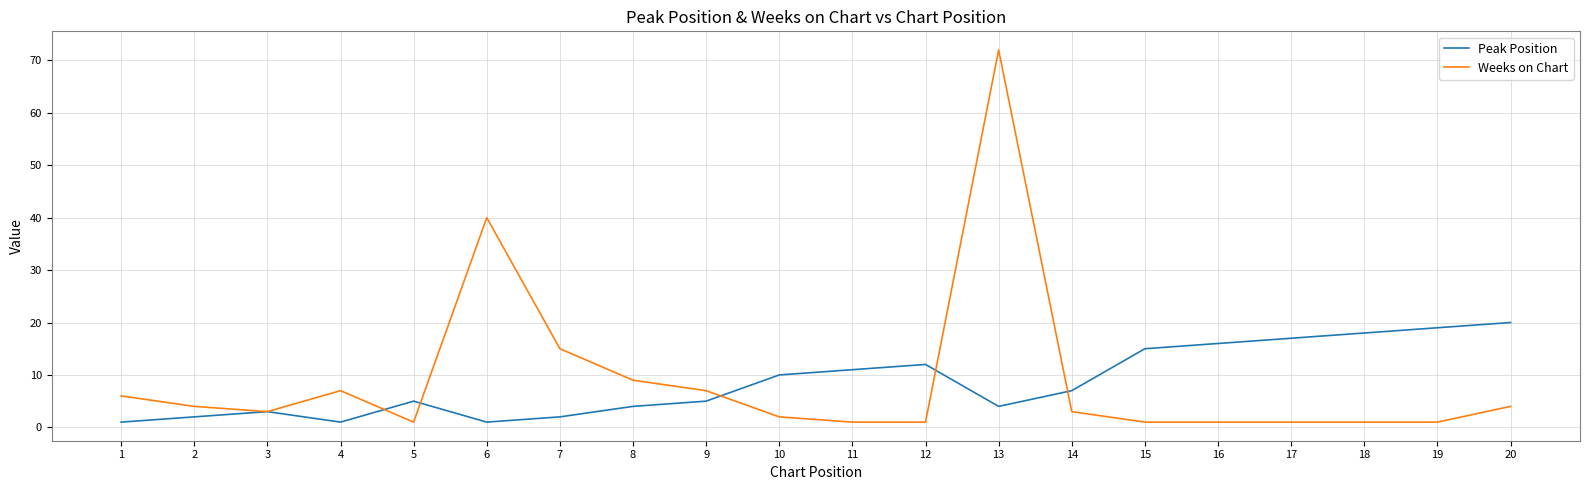

At which category is the sum across all series the highest?

13